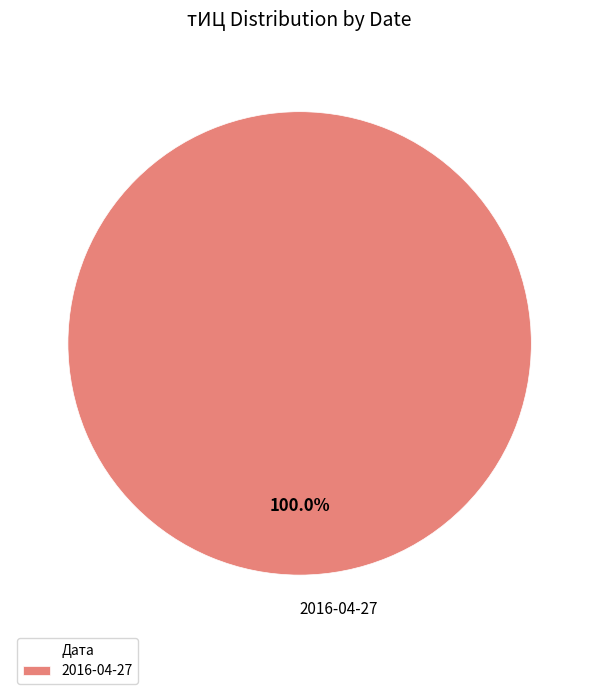

Rank the categories by value from highest to lowest.

2016-04-27